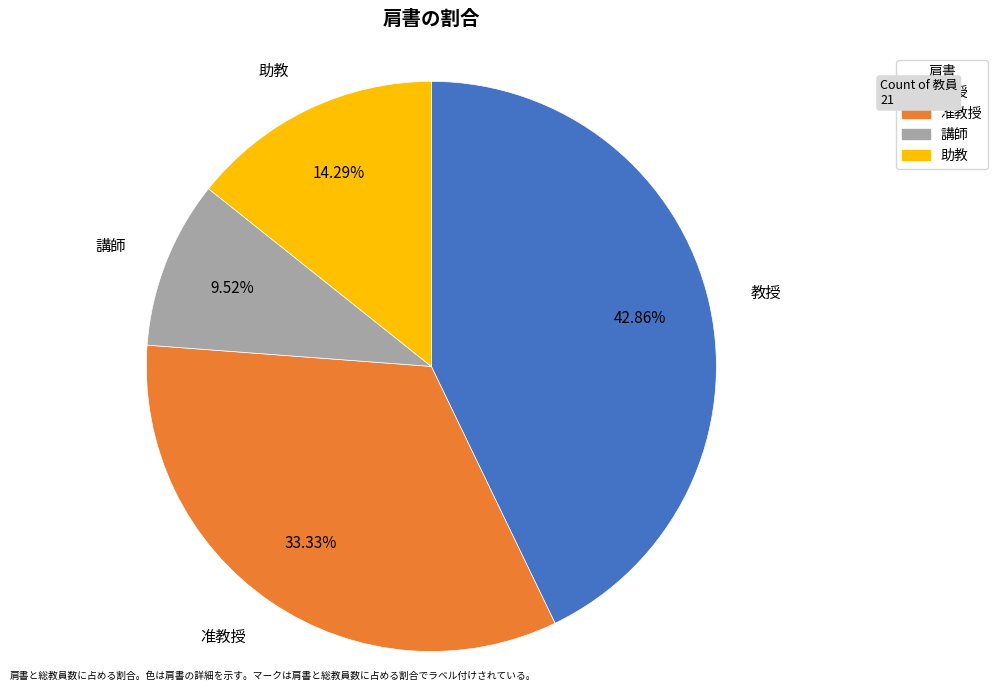

To the nearest percent, what is the combined percentage of 講師 and 准教授?

43%